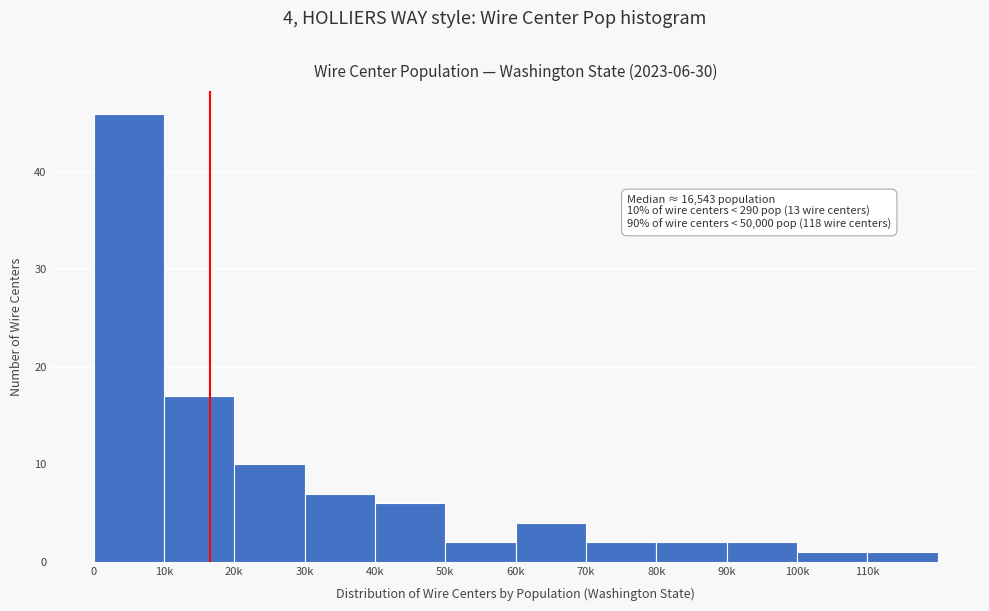

Reading right to left, extract all data points from this chart.

110k=1	100k=1	90k=2	80k=2	70k=2	60k=4	50k=2	40k=6	30k=7	20k=10	10k=17	0=46